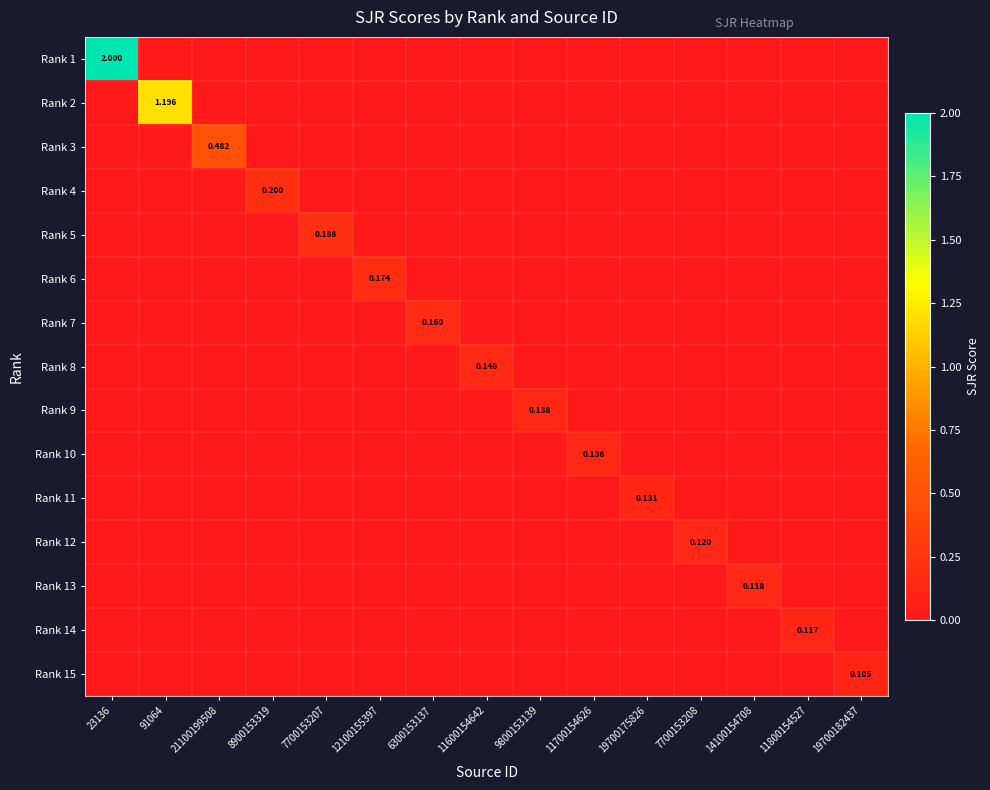

Is the value of Rank 7 at 8900153319 greater than the value of Rank 13 at 7700153208?

No